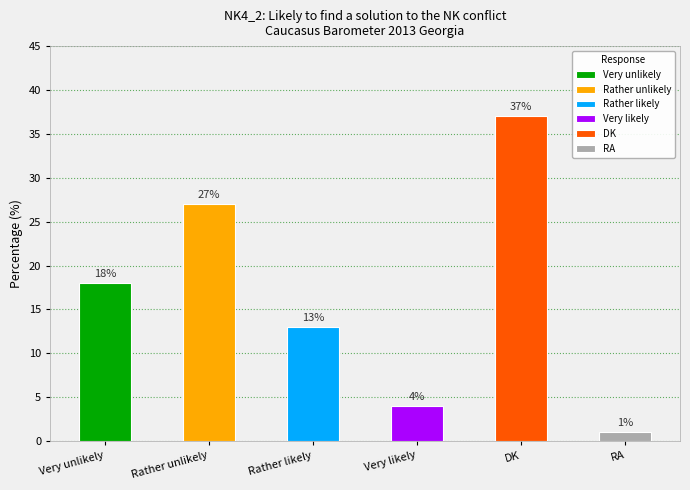

Reading right to left, transcribe all the data shown in this chart.

RA=1	DK=37	Very likely=4	Rather likely=13	Rather unlikely=27	Very unlikely=18